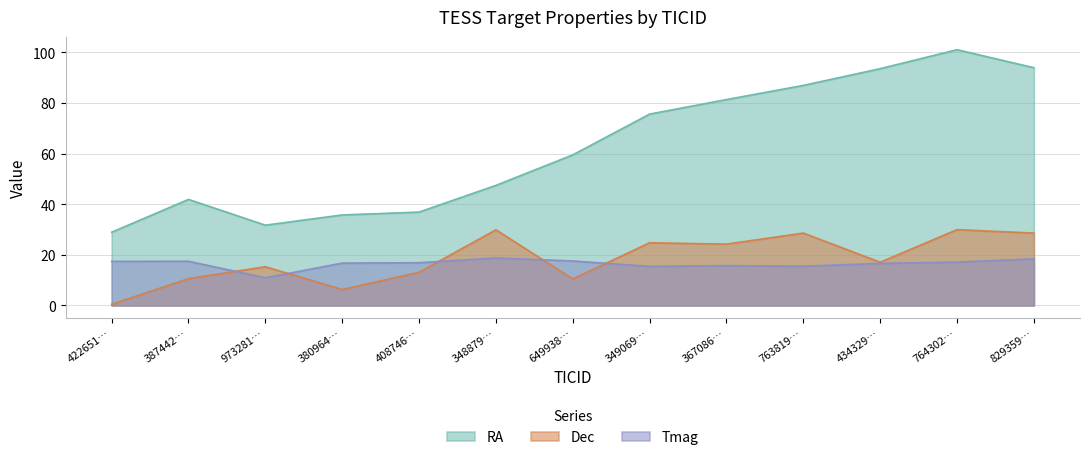

Is it true that Tmag equals 30.3 at 408746…?

False